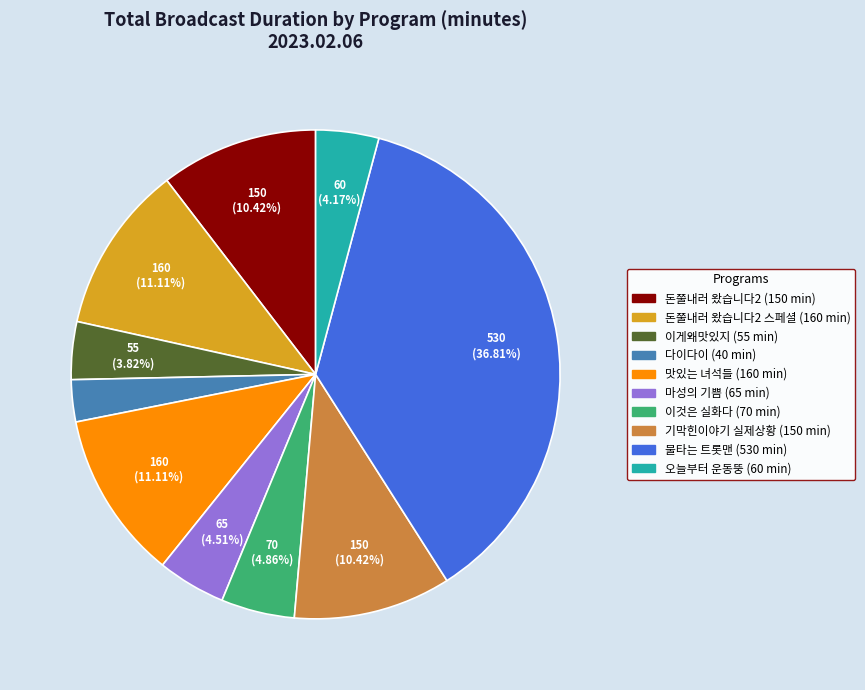

Does any single category account for the majority?

No